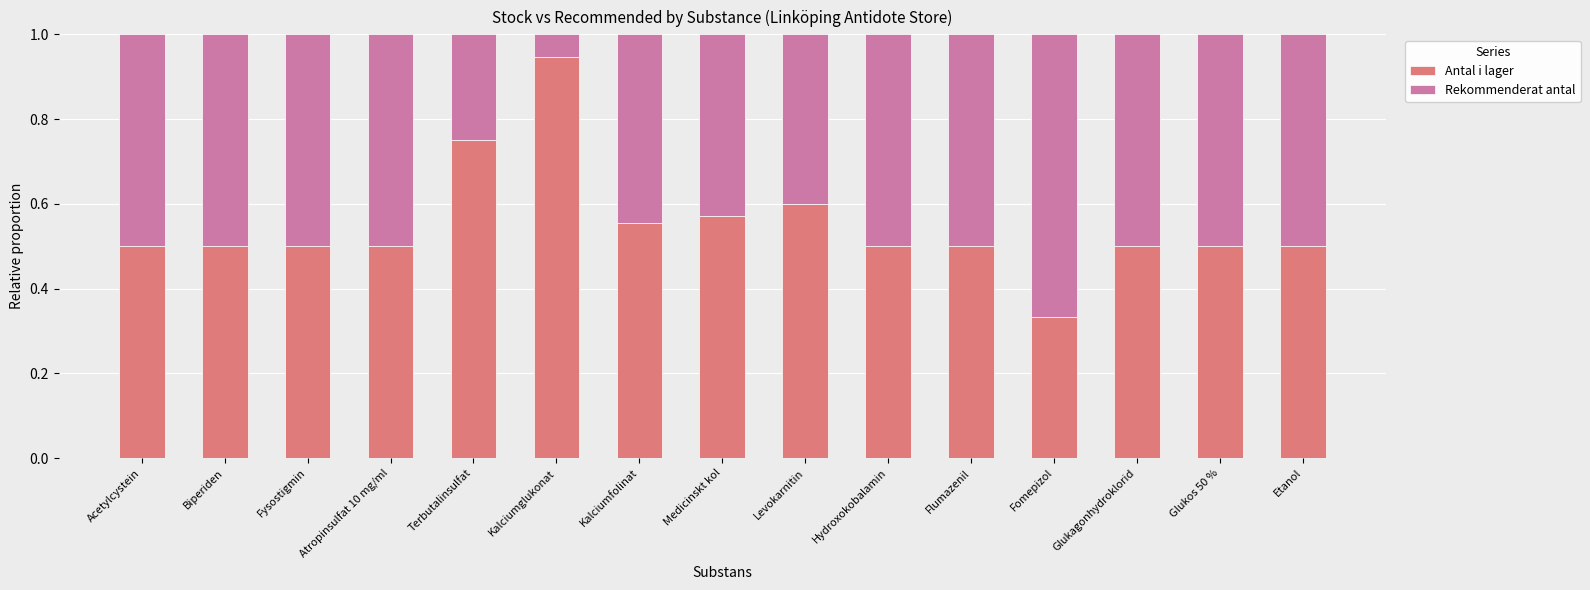

The value of Antal i lager at Hydroxokobalamin is 0.5. True or false?

True